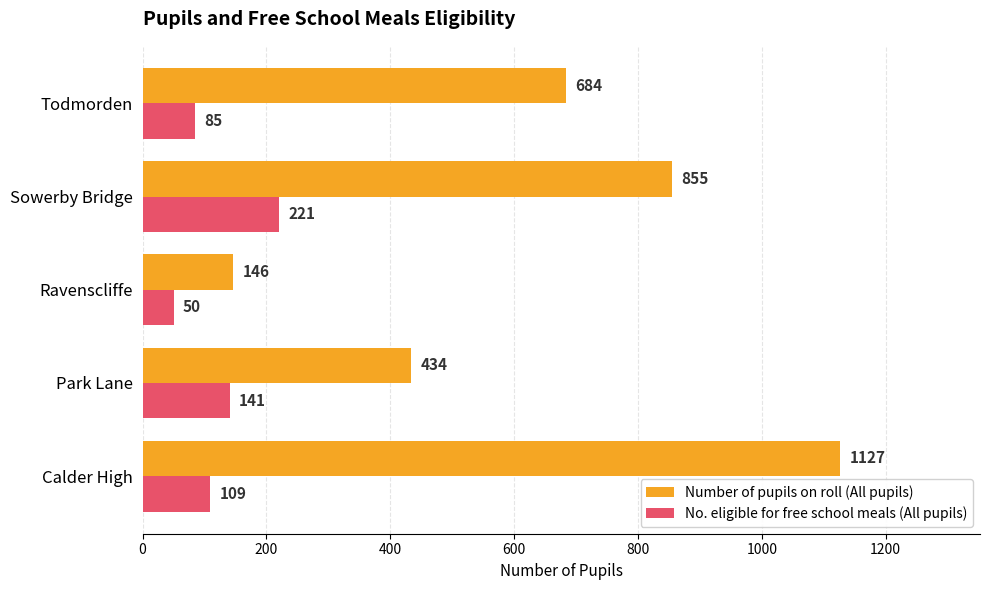

Rank the series by their average value, from lowest to highest.

No. eligible for free school meals (All pupils), Number of pupils on roll (All pupils)